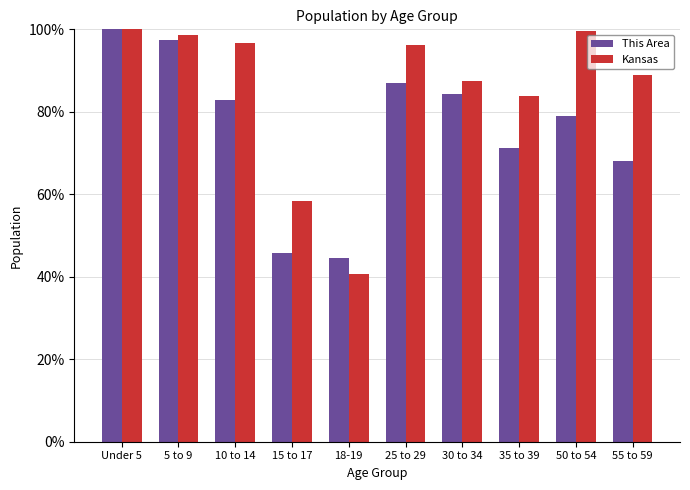

Count the number of categories in the chart.

10